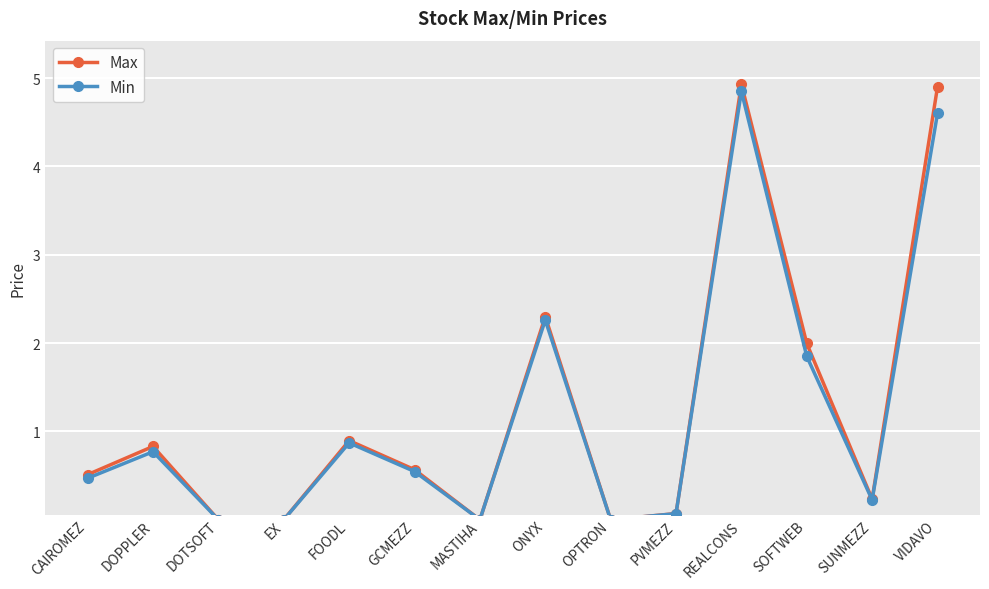

Where is the first local maximum for Max?

DOPPLER